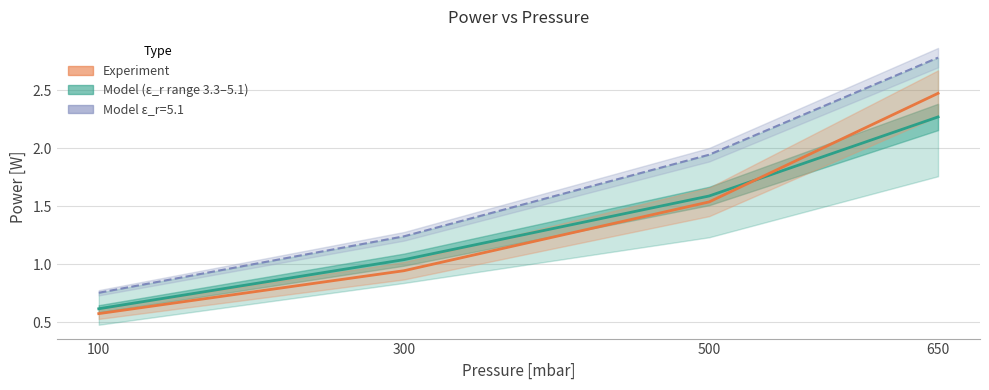

At 500, list the series in order from largest to smallest.

Model (ε_r range 3.3–5.1), Experiment